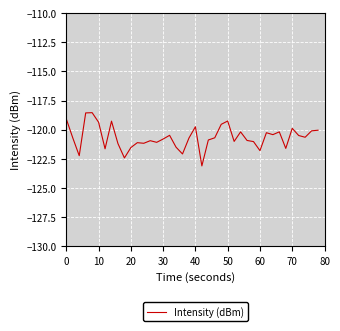

What is the smallest value displayed?

-123.1